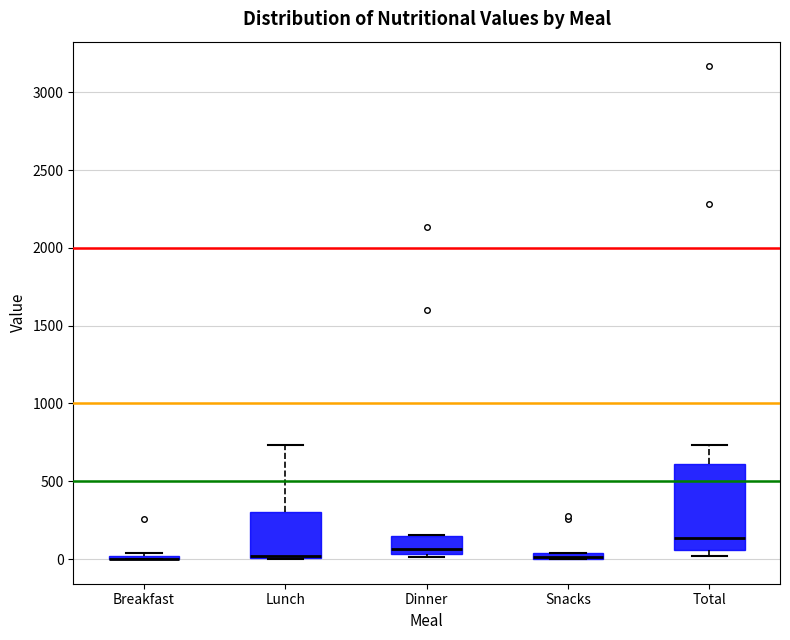

Comparing the boxes themselves (not the whiskers), which one is the tallest?

Total